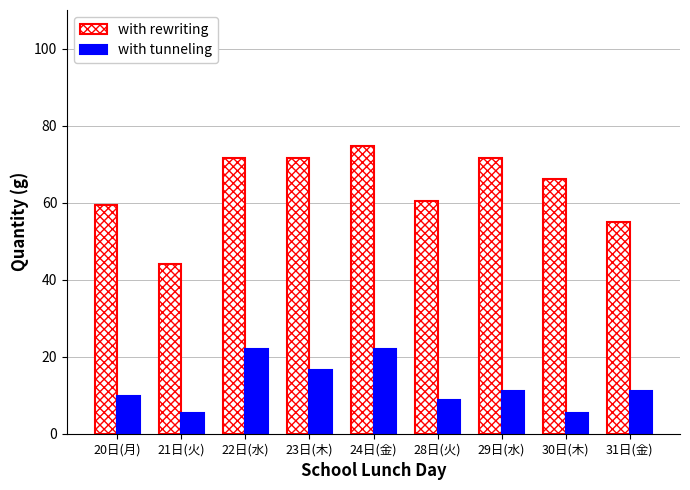

Is the value of with rewriting at 24日(金) greater than the value of with tunneling at 23日(木)?

Yes